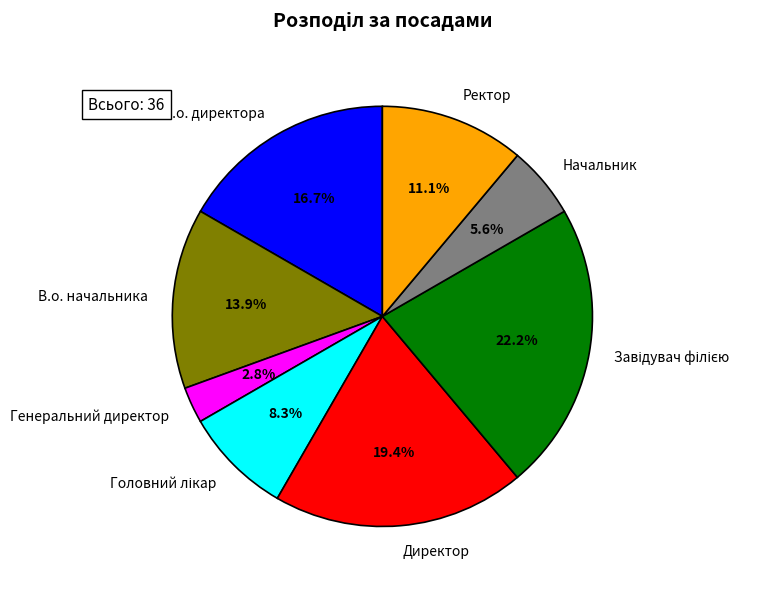

Between Генеральний директор and В.о. директора, which is larger?

В.о. директора